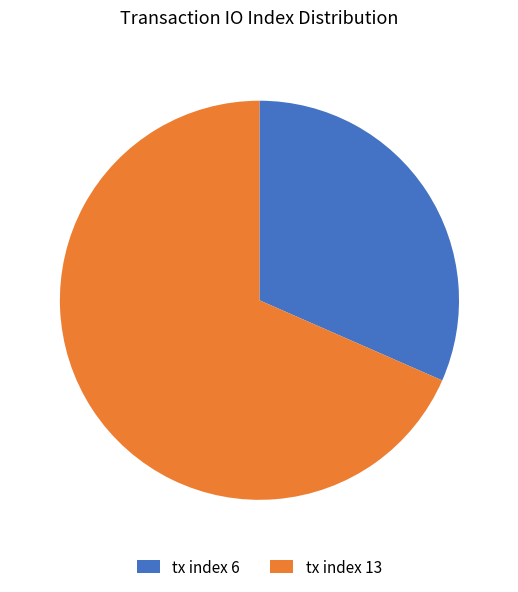

Is tx index 6 the majority of the pie?

No